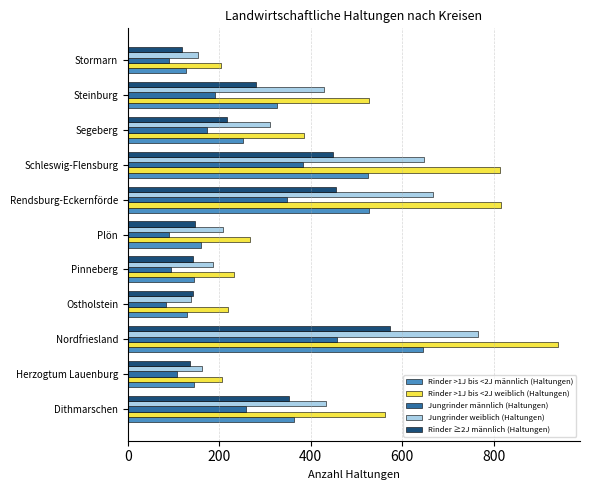

The value of Jungrinder weiblich (Haltungen) at Steinburg is 241. True or false?

False